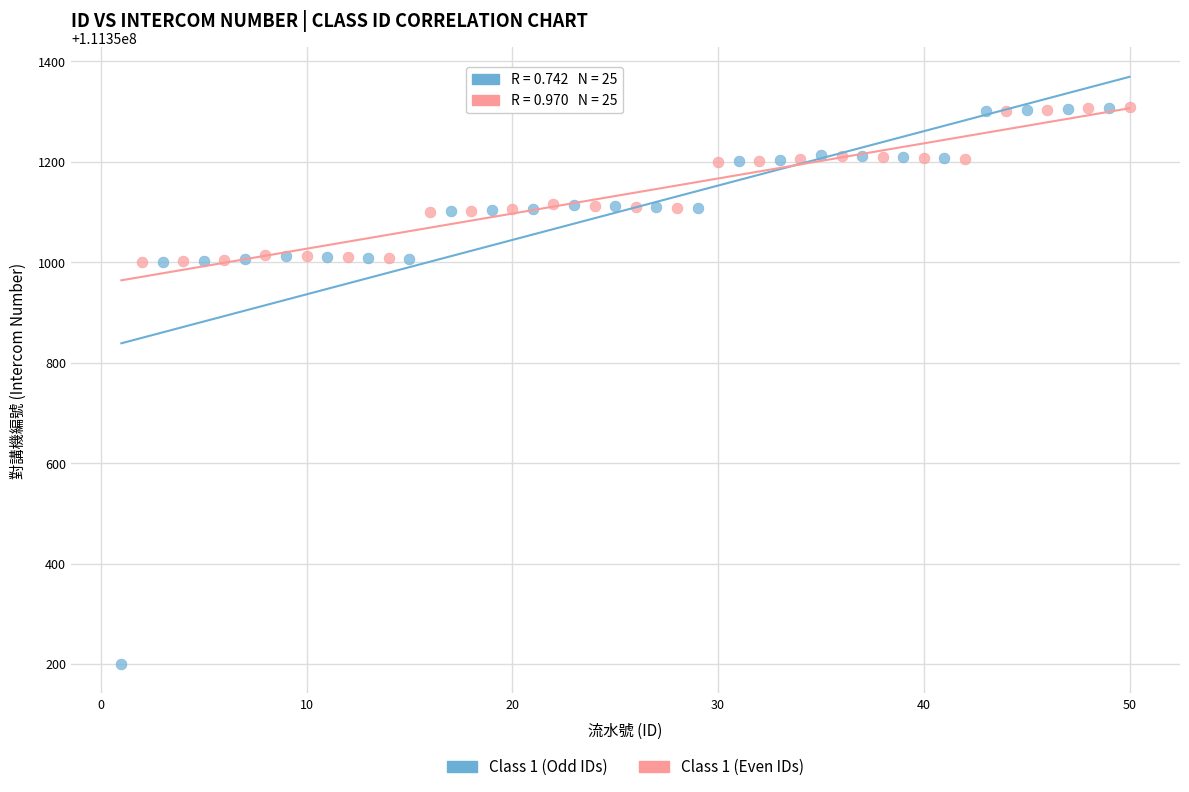

Which series reaches the minimum Y coordinate?

Class 1 (Odd IDs)